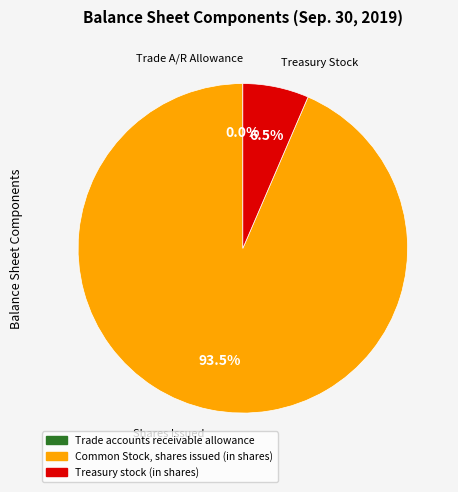

Which has a higher value, Treasury stock (in shares) or Common Stock, shares issued (in shares)?

Common Stock, shares issued (in shares)